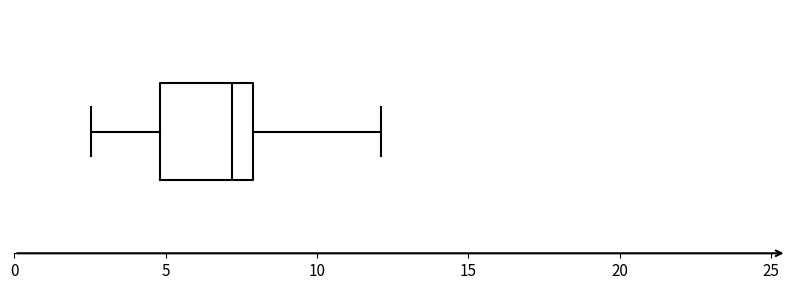

Transcribe this box plot: give where the median line is, the range the box spans, and where the two whiskers end, as read against the x-axis. The values are not printed on the chart, so give them approximately, as read against the axis.

median 7.0, box 5.0 to 8.0, whiskers 2.5 to 12.0